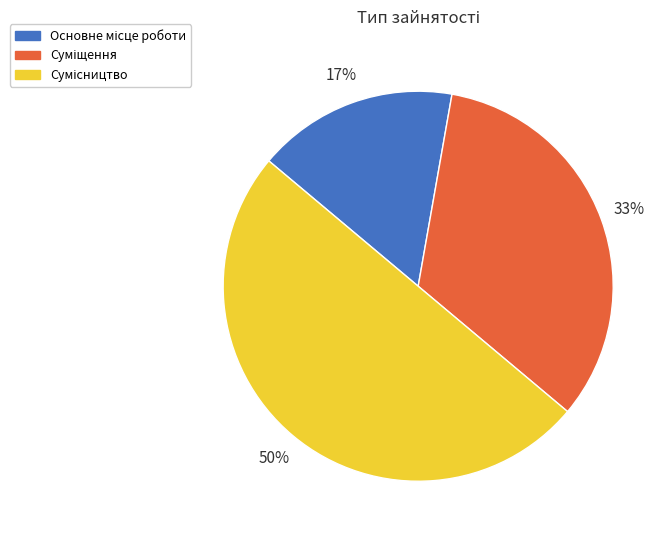

To the nearest percent, what is the average slice percentage?

33%